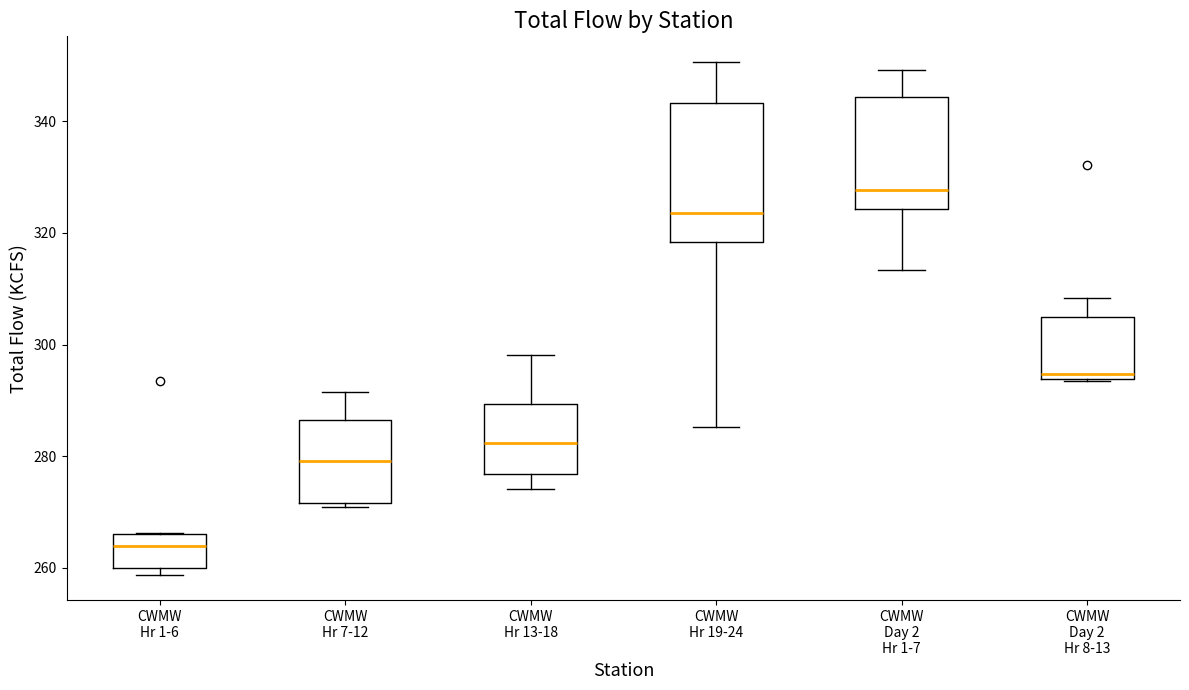

Which box has the lowest median line?

CWMW Hr 1-6